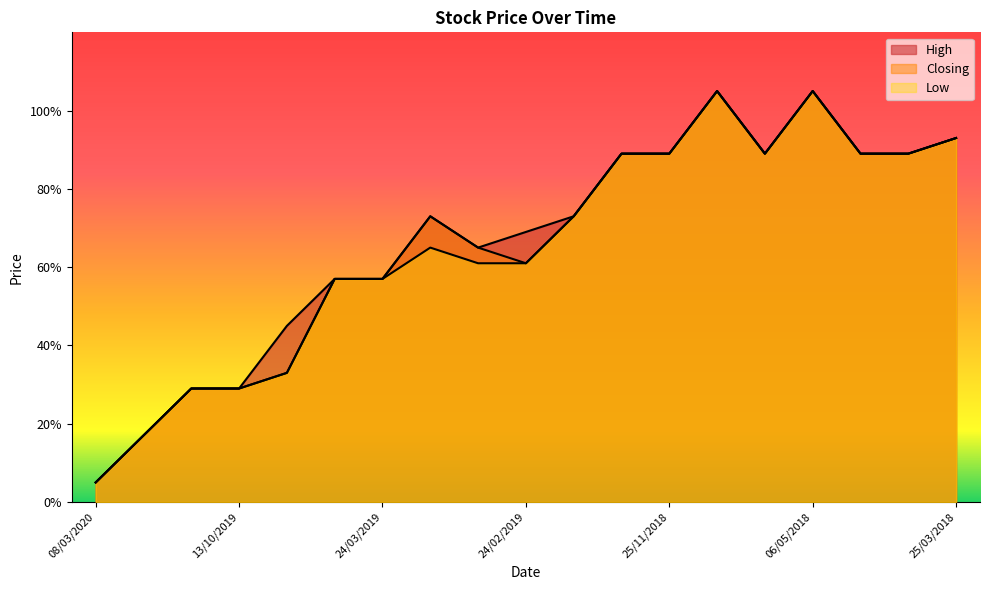

What is the lowest value of the High series?

0.1